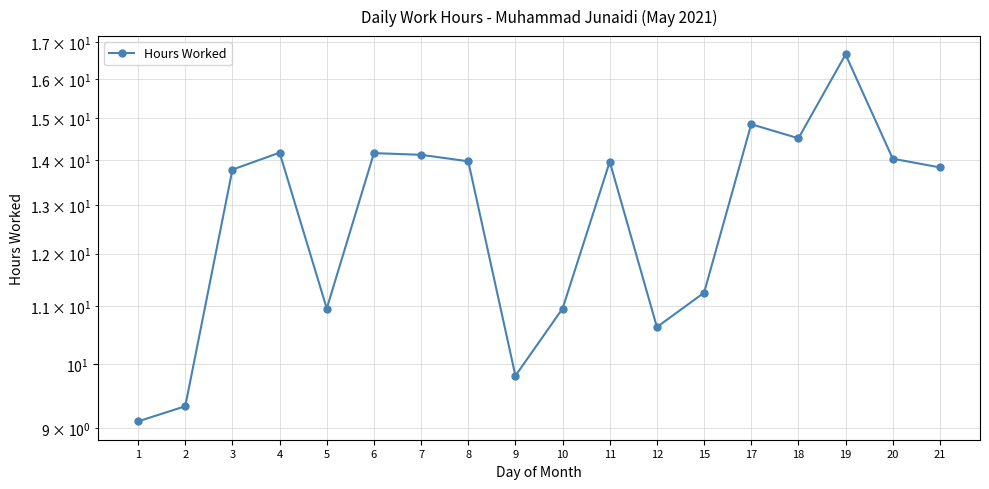

Where does the data first go above 13?

3